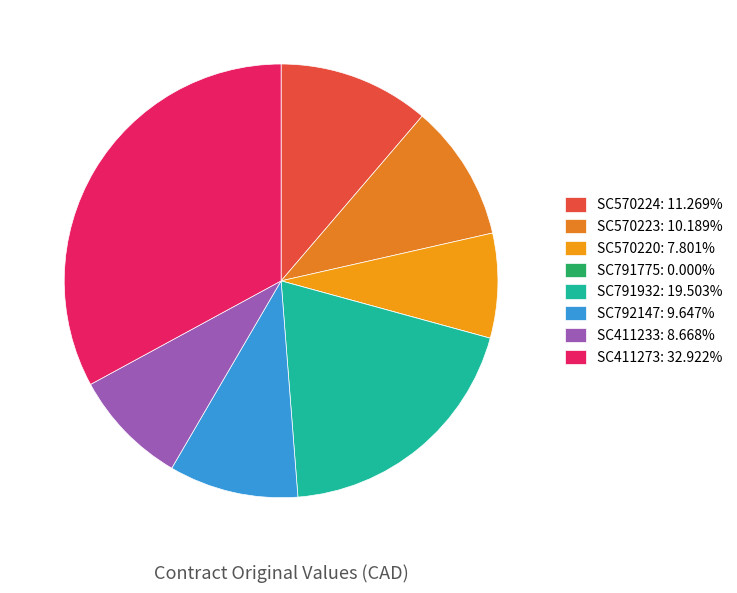

Combined, do SC570223 and SC570224 account for over 50%?

No